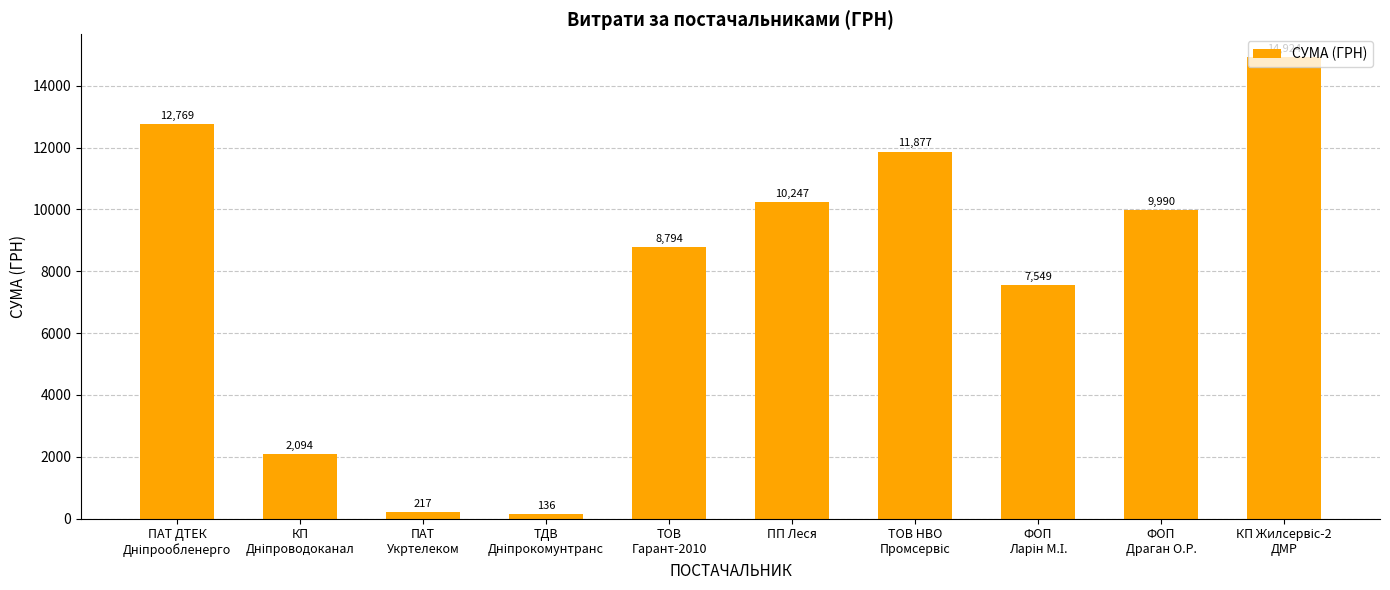

What is the difference between the maximum and second lowest values?

14707.2